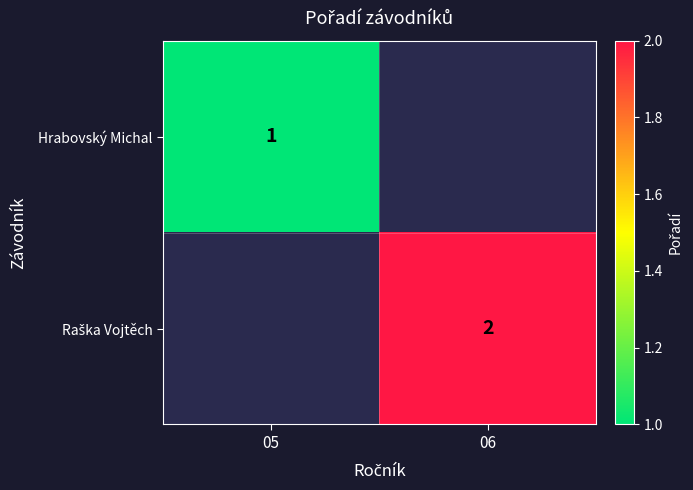

Rank the categories by Raška Vojtěch value from highest to lowest.

05, 06